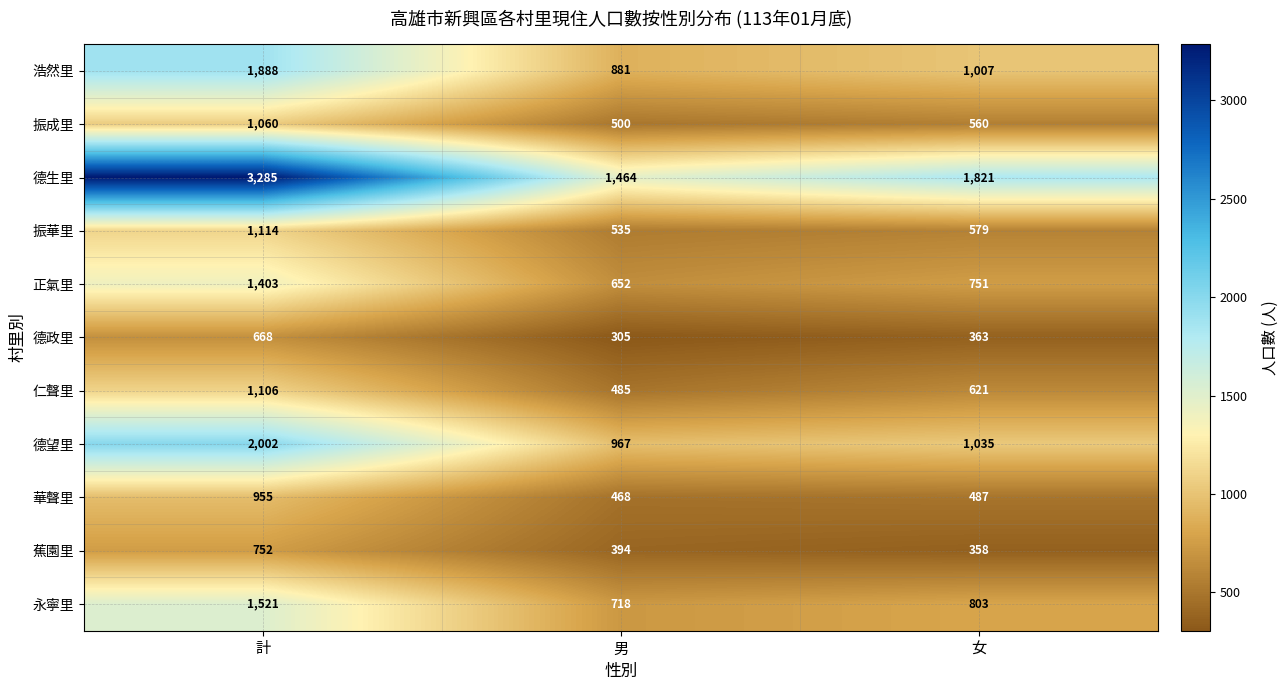

The 德望里 series shows 2002 at 計. True or false?

True